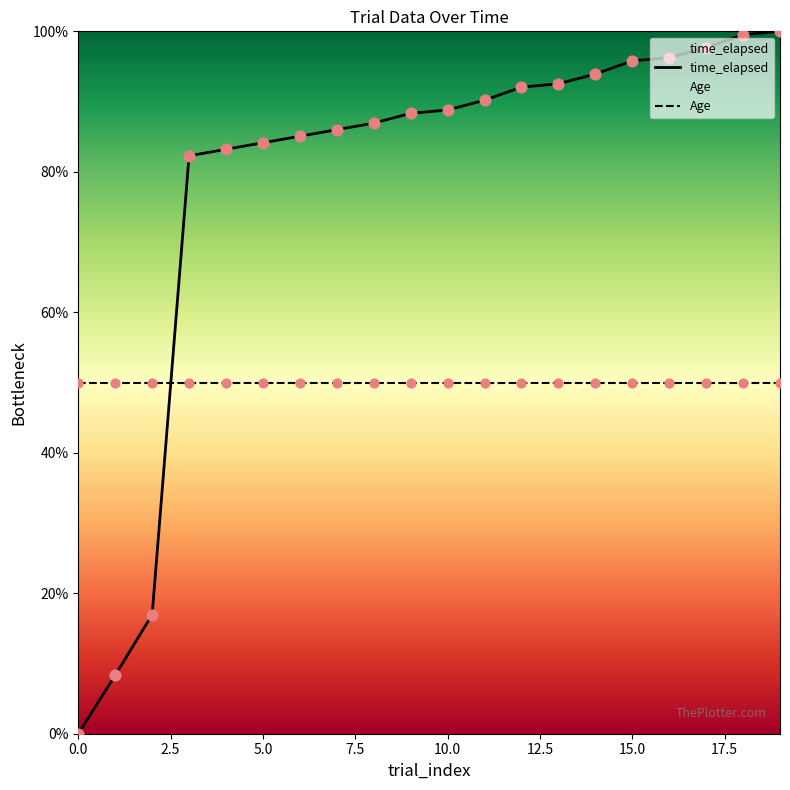

Approximately how many times larger is the value at 18 compared to 17?

1.0